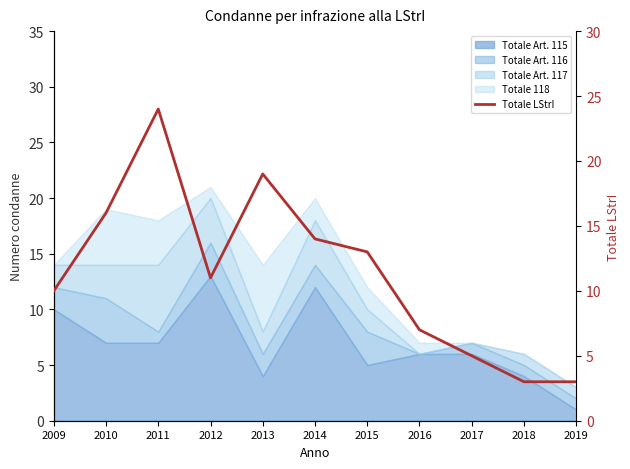

Which label corresponds to the largest value in the chart?

2011